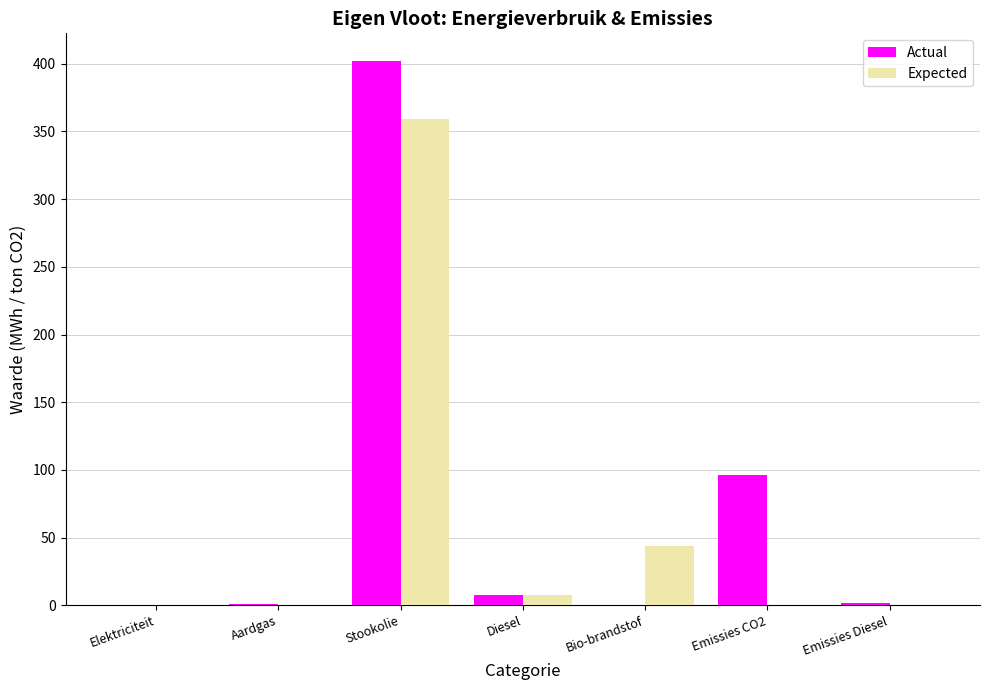

What is the sum of all Expected values?

410.5